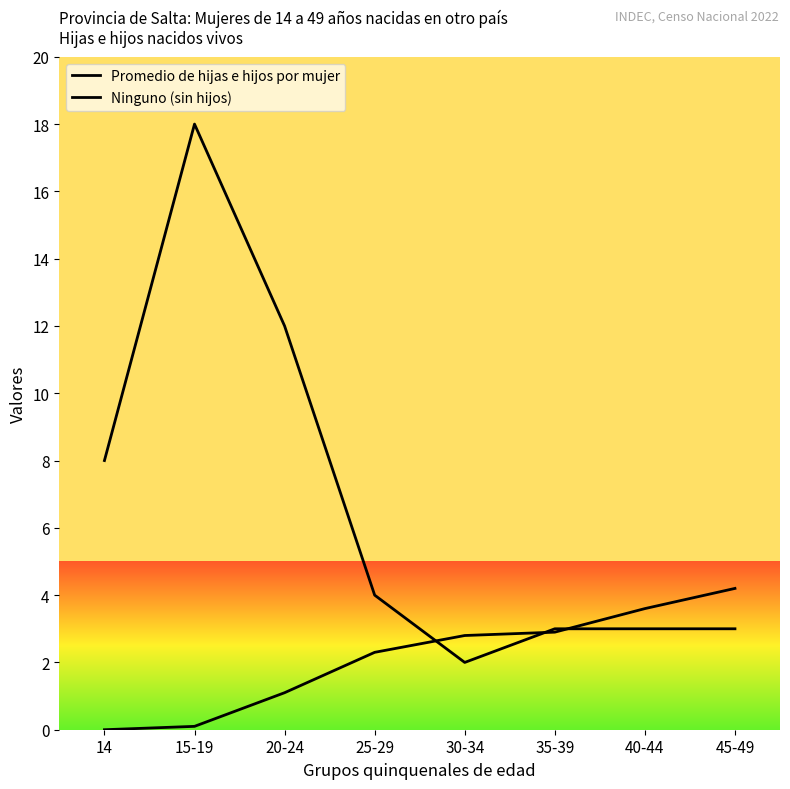

What is the total value across all series at 14?

8.0